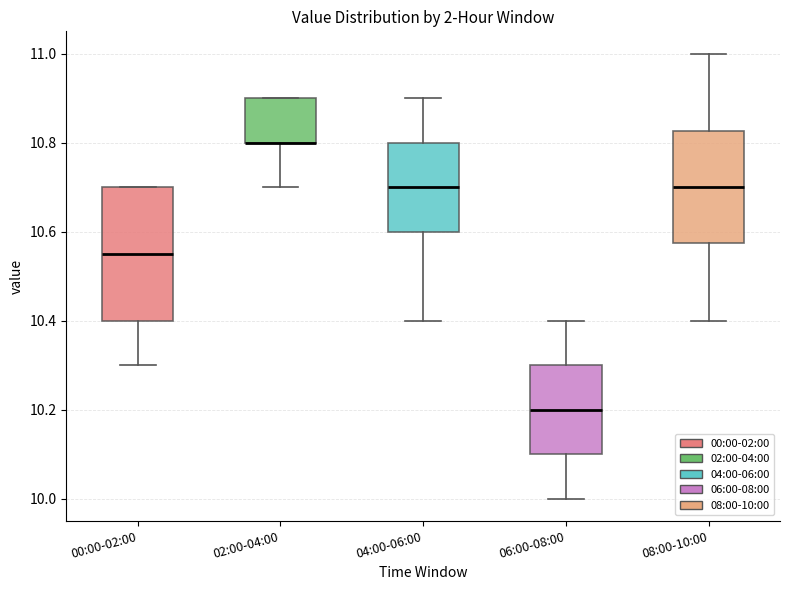

Comparing the boxes themselves (not the whiskers), which one is the tallest?

00:00-02:00